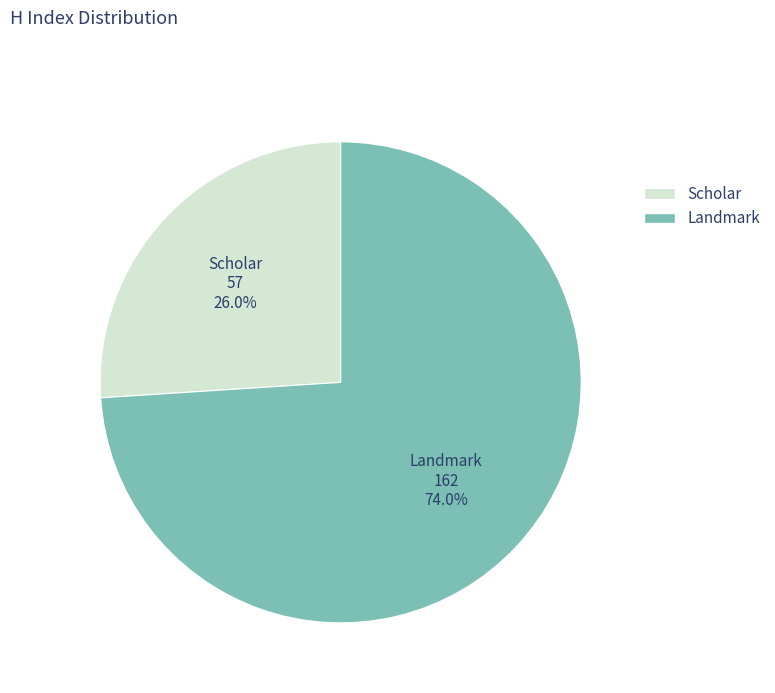

Is there any slice that represents more than half of the pie?

Yes